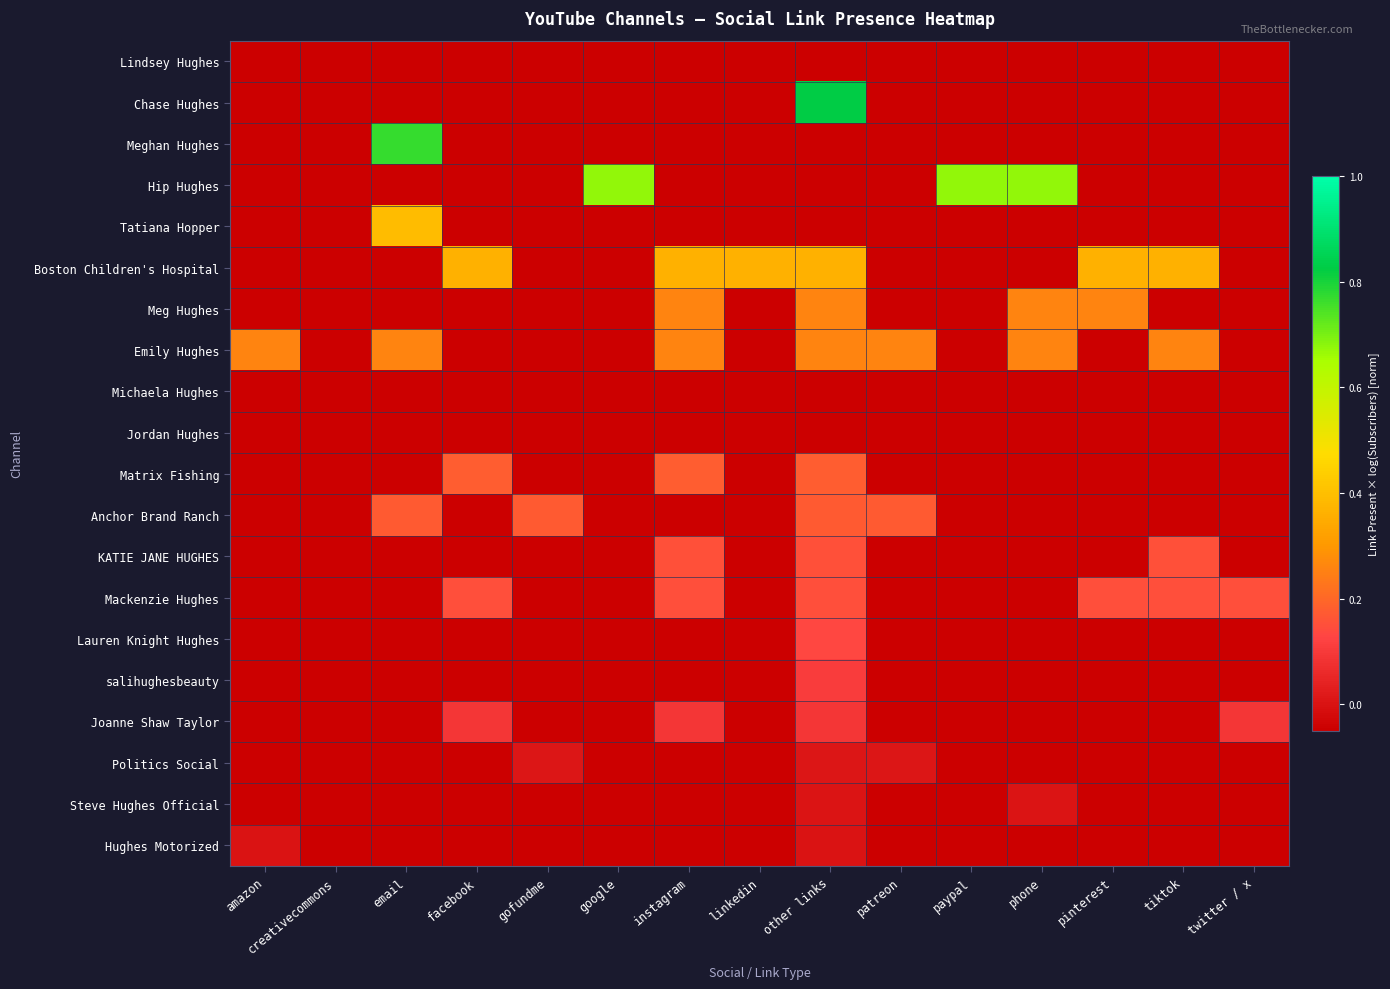

What is the difference between the highest and lowest values at google?

0.7